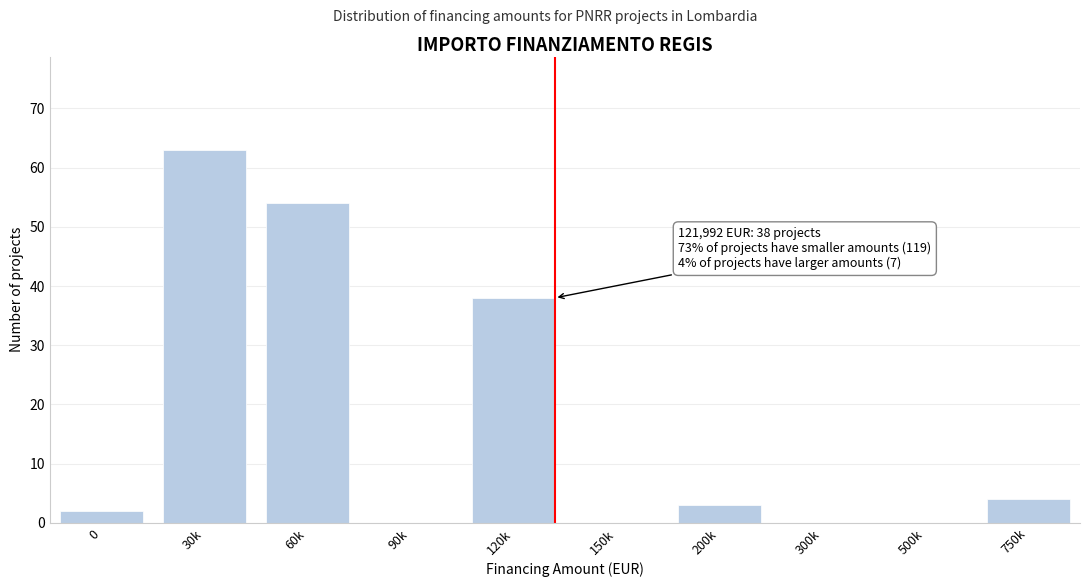

Reading left to right, extract all data points from this chart.

0=2	30k=63	60k=54	90k=0	120k=38	150k=0	200k=3	300k=0	500k=0	750k=4